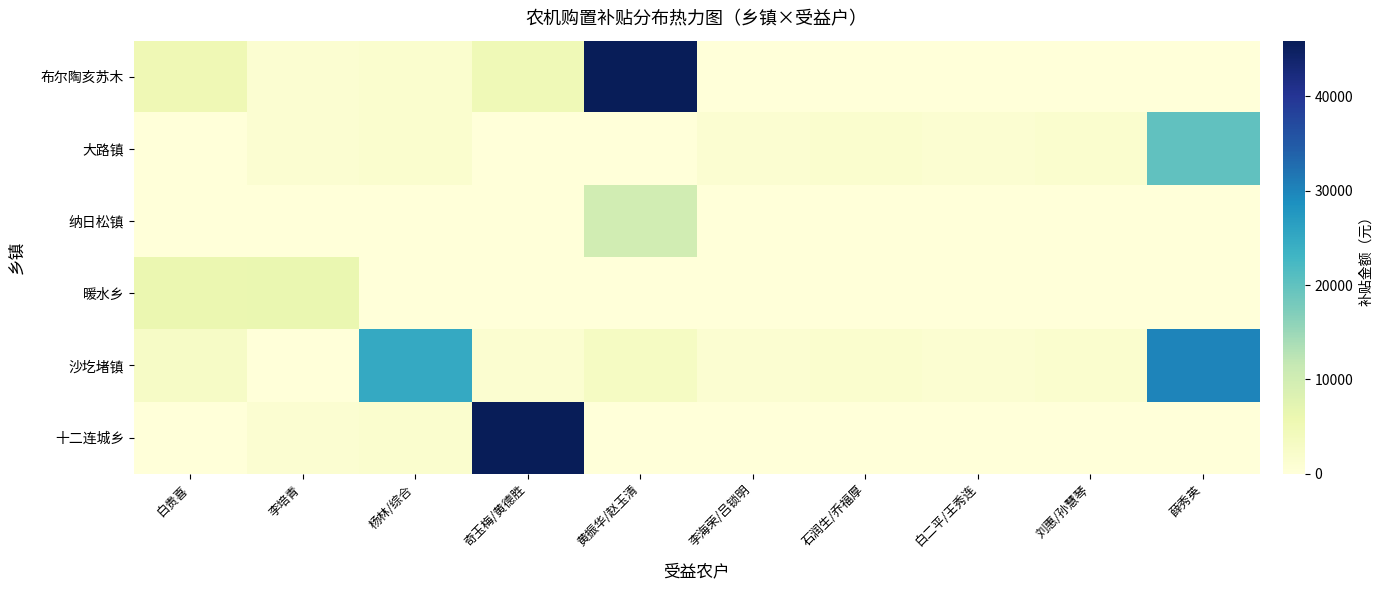

Reading left to right, list all the values displayed in this chart.

布尔陶亥苏木: 白贵喜=5100	李培青=1100	杨林/综合=1460	奇玉梅/黄德胜=5000	黄振华/赵玉清=45900	李海荣/吕锁明=0	石润生/乔福厚=0	白二平/王秀连=0	刘惠/孙慧琴=0	薛秀英=0
大路镇: 白贵喜=0	李培青=1100	杨林/综合=1460	奇玉梅/黄德胜=0	黄振华/赵玉清=0	李海荣/吕锁明=1100	石润生/乔福厚=1460	白二平/王秀连=1100	刘惠/孙慧琴=1460	薛秀英=20000
纳日松镇: 白贵喜=0	李培青=0	杨林/综合=0	奇玉梅/黄德胜=0	黄振华/赵玉清=10000	李海荣/吕锁明=0	石润生/乔福厚=0	白二平/王秀连=0	刘惠/孙慧琴=0	薛秀英=0
暖水乡: 白贵喜=6000	李培青=6200	杨林/综合=0	奇玉梅/黄德胜=0	黄振华/赵玉清=0	李海荣/吕锁明=0	石润生/乔福厚=0	白二平/王秀连=0	刘惠/孙慧琴=0	薛秀英=0
沙圪堵镇: 白贵喜=2800	李培青=0	杨林/综合=24800	奇玉梅/黄德胜=1400	黄振华/赵玉清=3100	李海荣/吕锁明=1100	石润生/乔福厚=1460	白二平/王秀连=1100	刘惠/孙慧琴=1460	薛秀英=30100
十二连城乡: 白贵喜=0	李培青=1100	杨林/综合=1460	奇玉梅/黄德胜=45900	黄振华/赵玉清=0	李海荣/吕锁明=0	石润生/乔福厚=0	白二平/王秀连=0	刘惠/孙慧琴=0	薛秀英=0